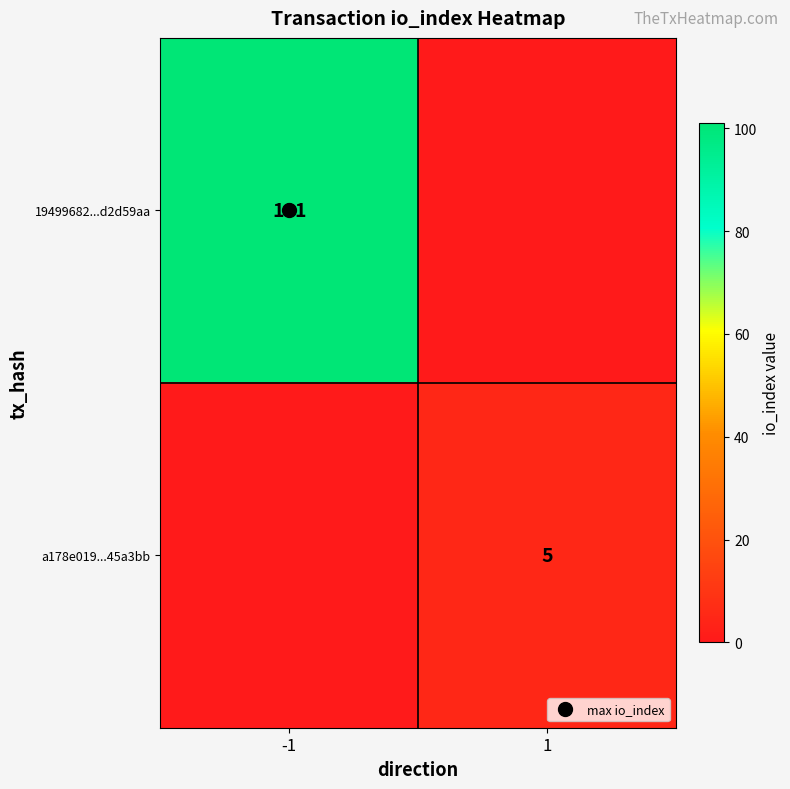

Which series has the largest range (max minus min)?

19499682...d2d59aa